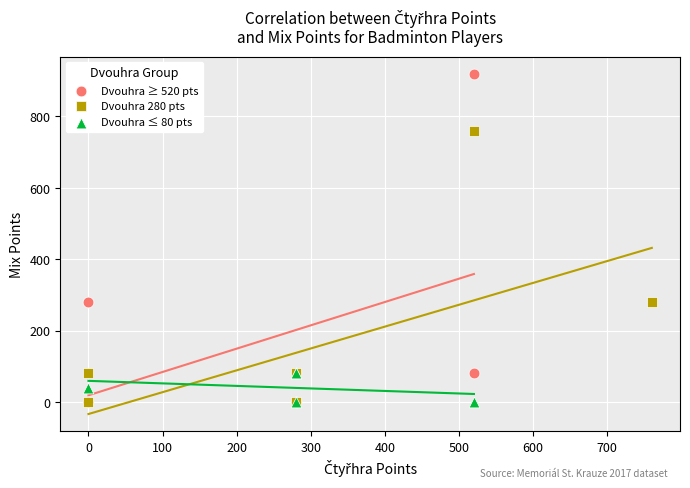

Which series contains the highest Y value?

Dvouhra ≥ 520 pts